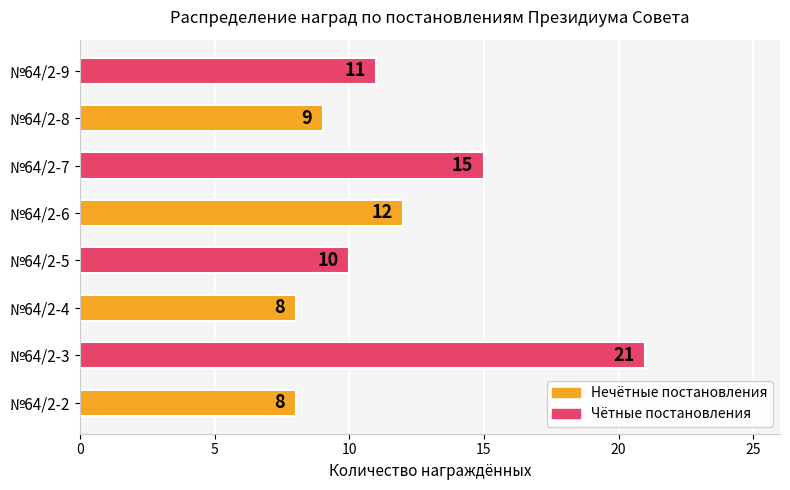

Are the bars grouped side by side (vs. stacked)?

No